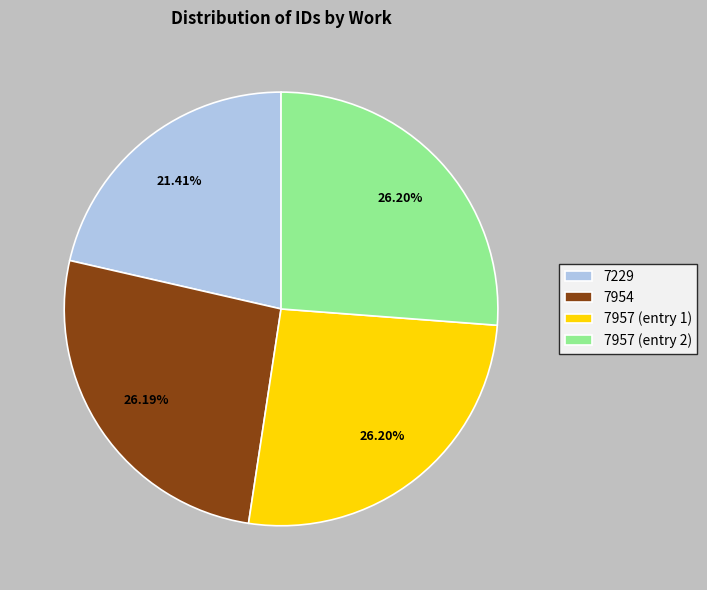

Does 7957 (entry 1) represent more than half of the total?

No